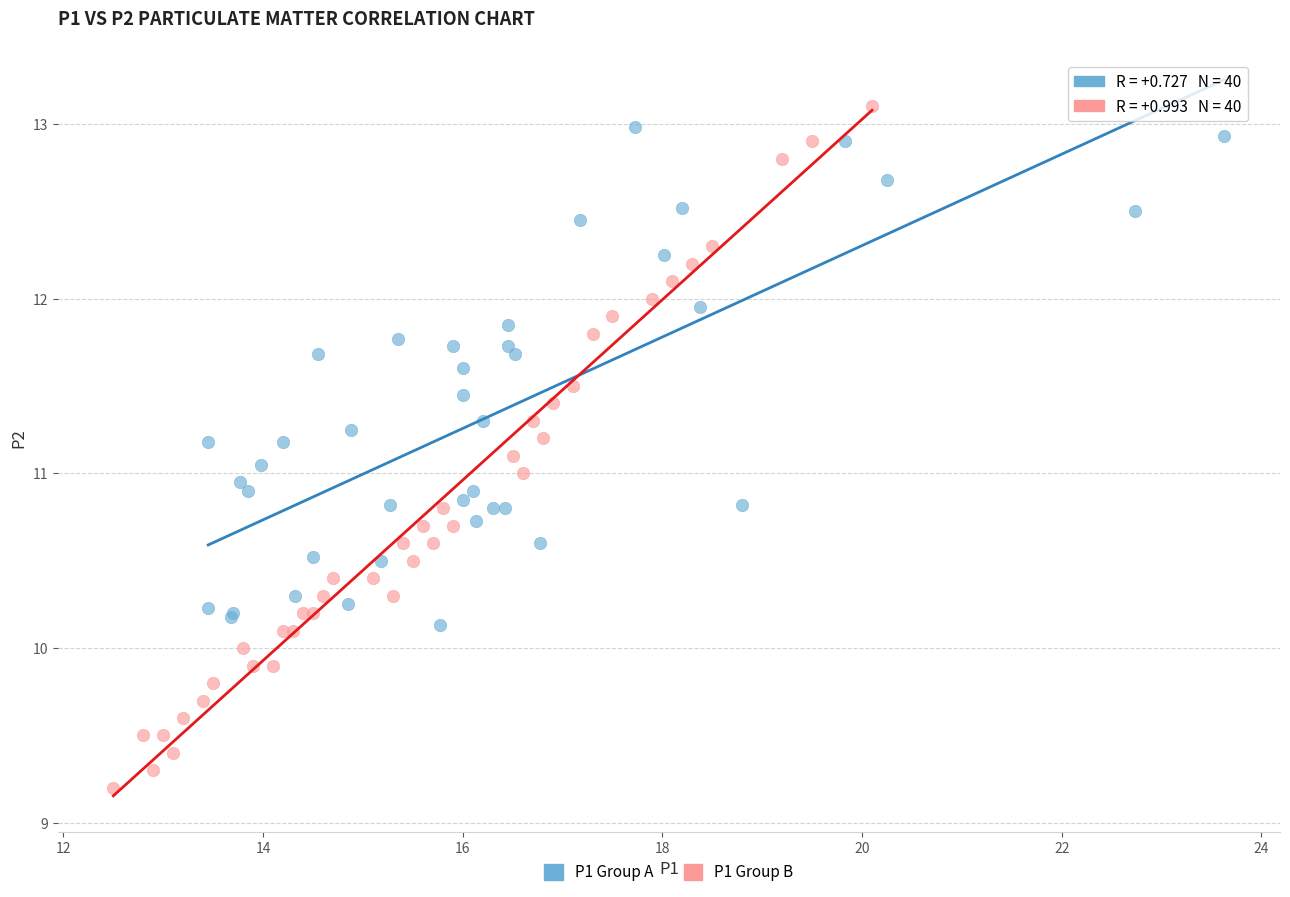

Which series reaches the minimum Y coordinate?

P1 Group B